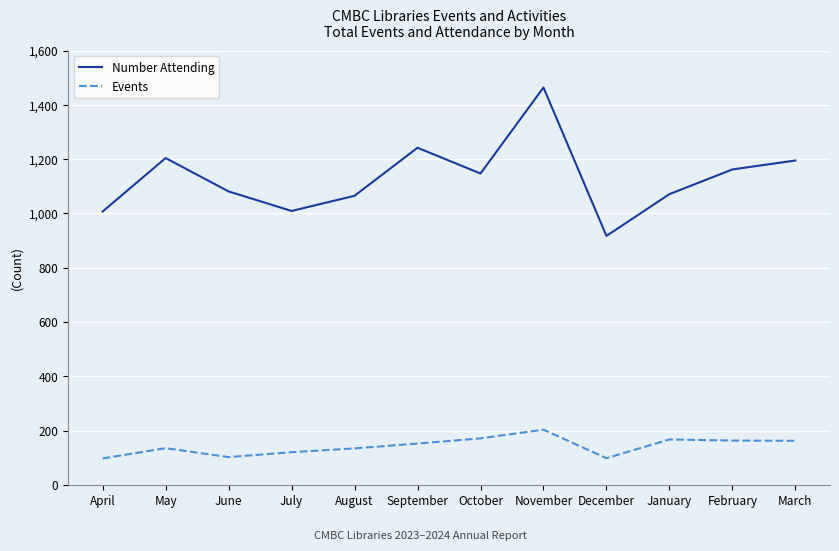

What is the spread (max minus min) of values at March?

1033